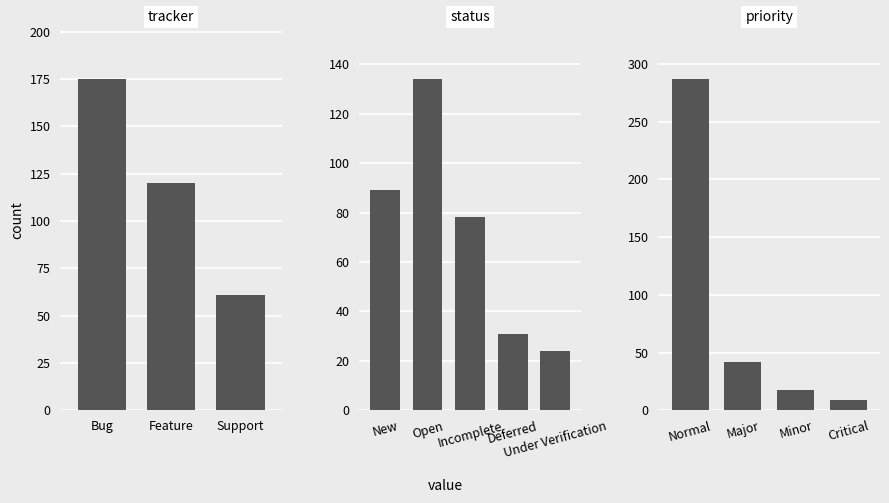

What position from the left is Feature?

2